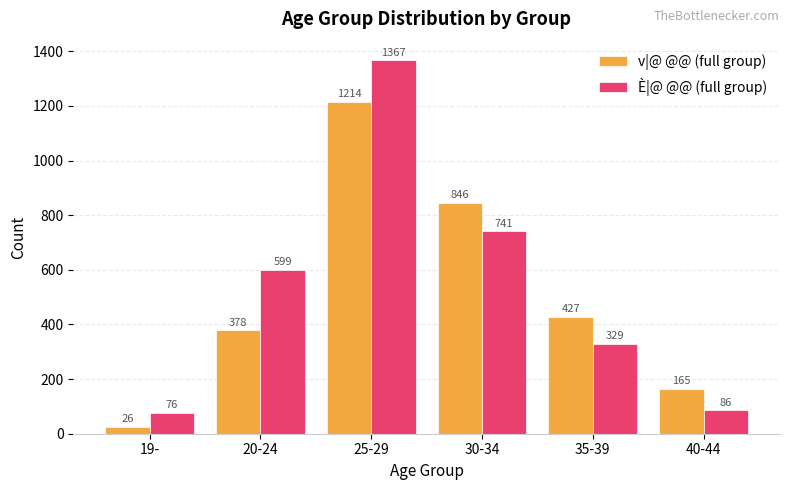

List the series in order of their peak value, highest first.

È|@ @@ (full group), v|@ @@ (full group)